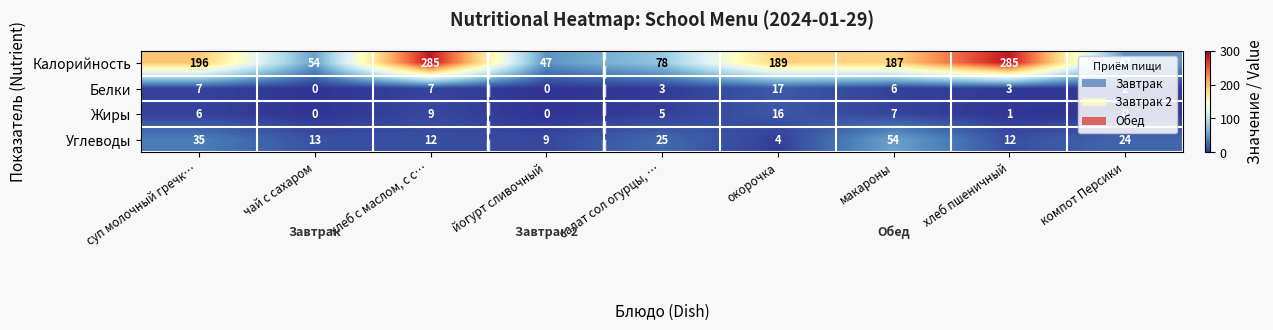

Which series has the largest range (max minus min)?

Калорийность